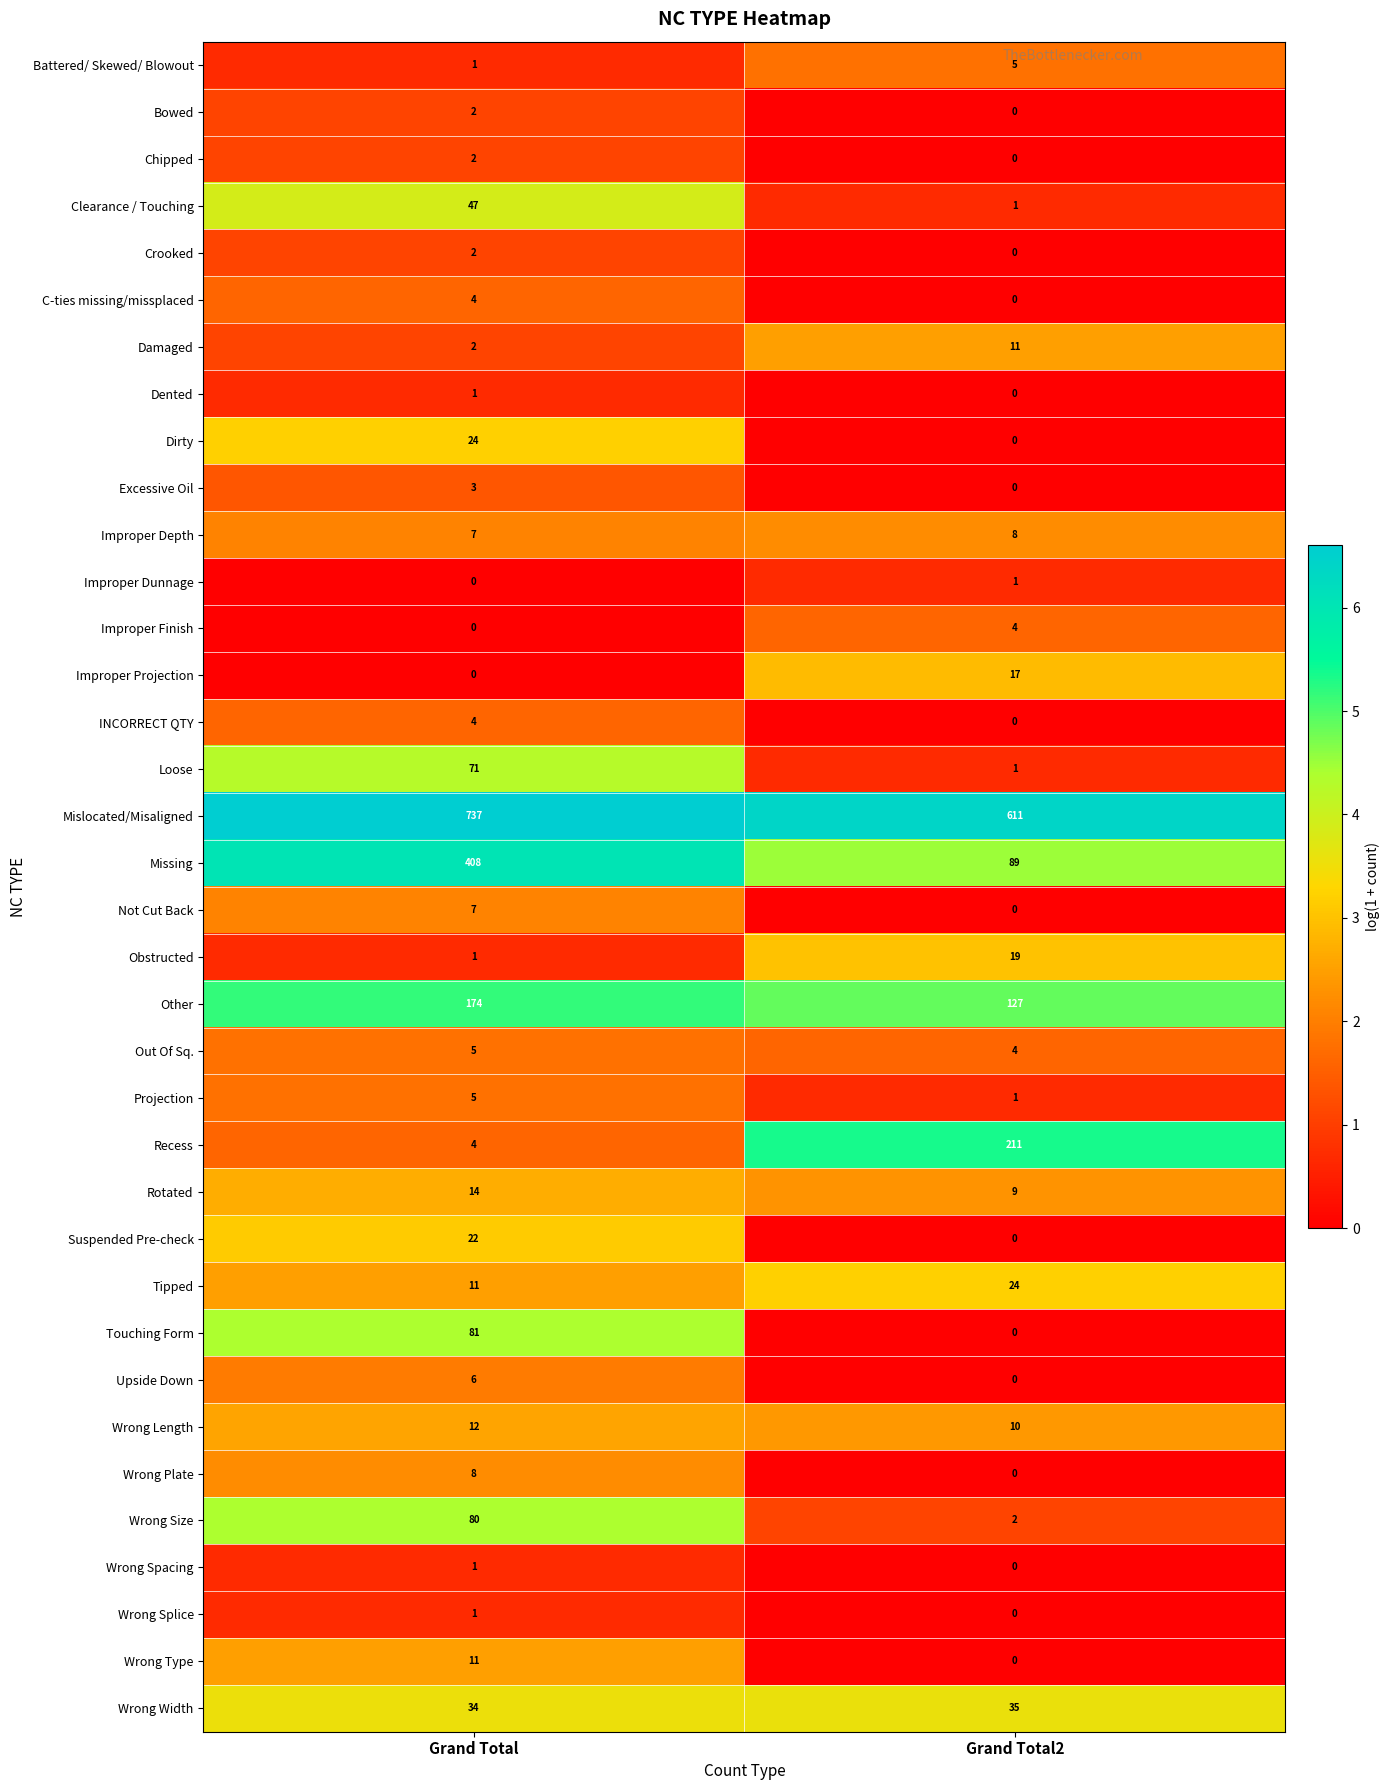

At which label is Improper Projection closest to 8?

Grand Total